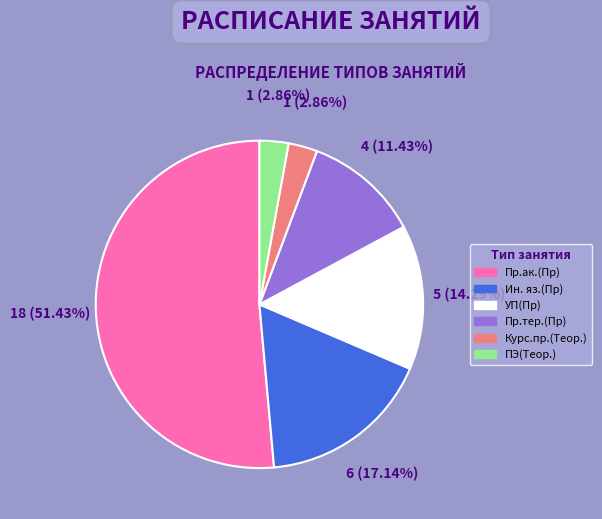

What percentage is NOT represented by Пр.тер.(Пр)?

88.6%